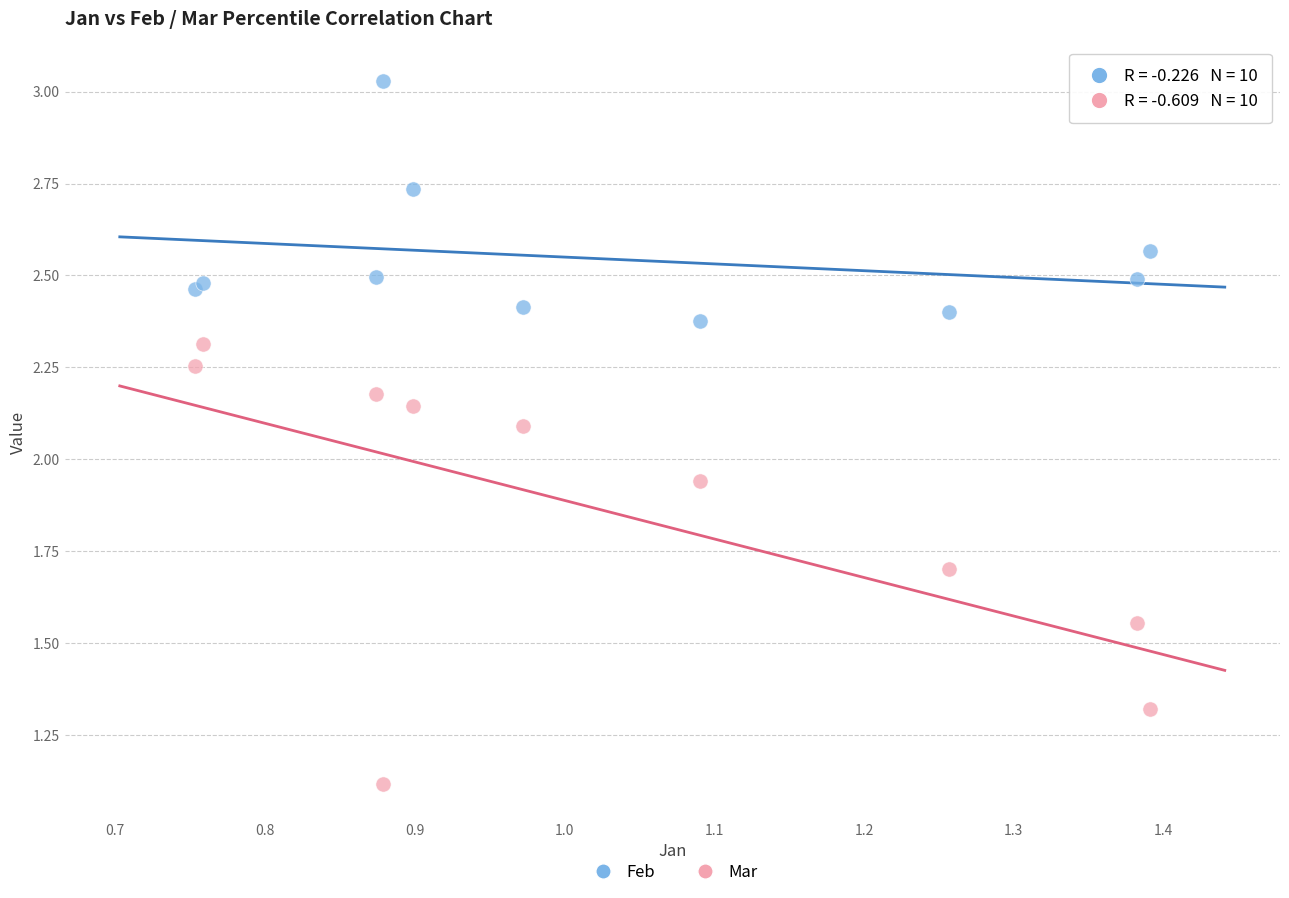

In the Mar series, what Y value is closest to 1?

1.1